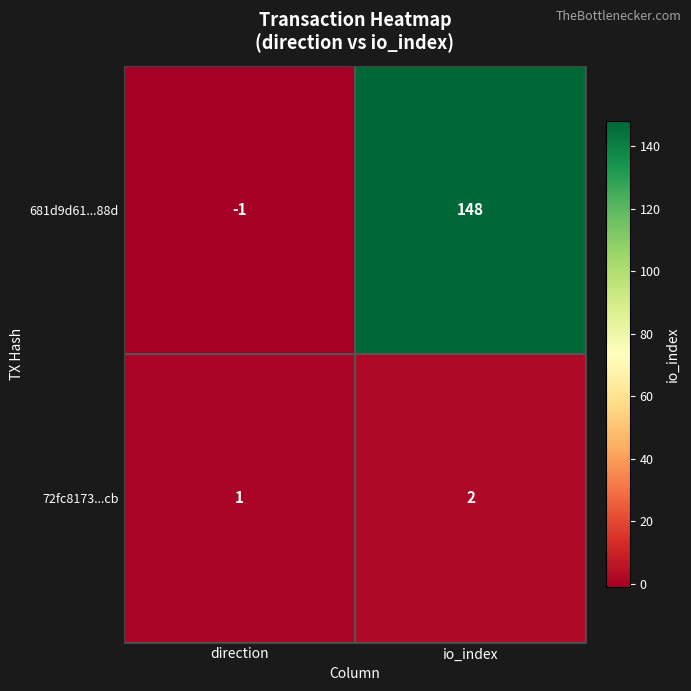

Which category has the highest value across all series?

io_index